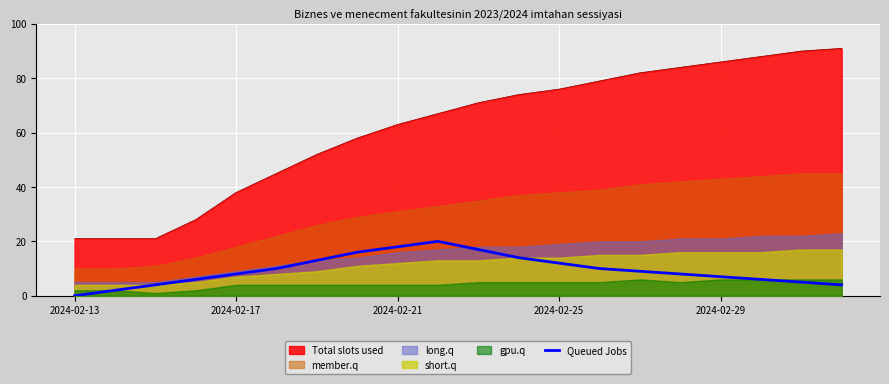

What is the maximum value for Total slots used?

91